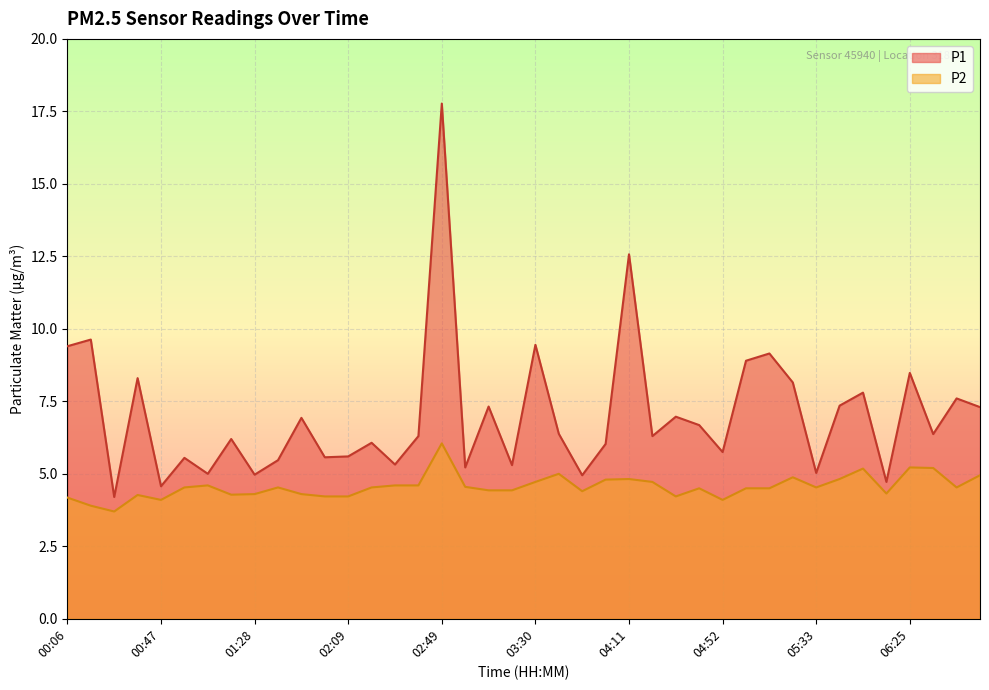

What is the value of the P2 point at the 6th from the left?

4.5